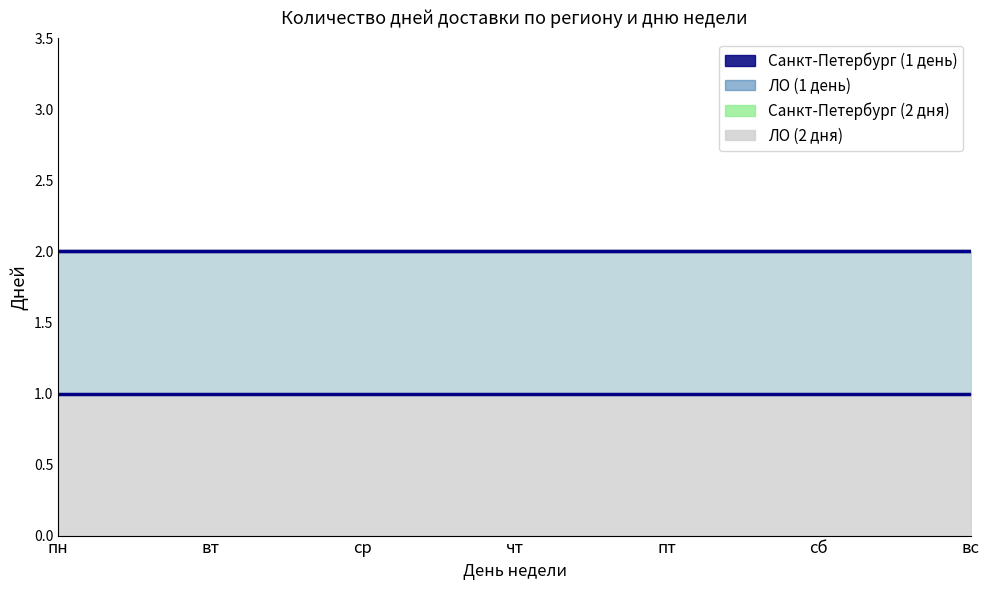

True or false: Санкт-Петербург (1 день) and Санкт-Петербург (2 дня) cross at least once.

False